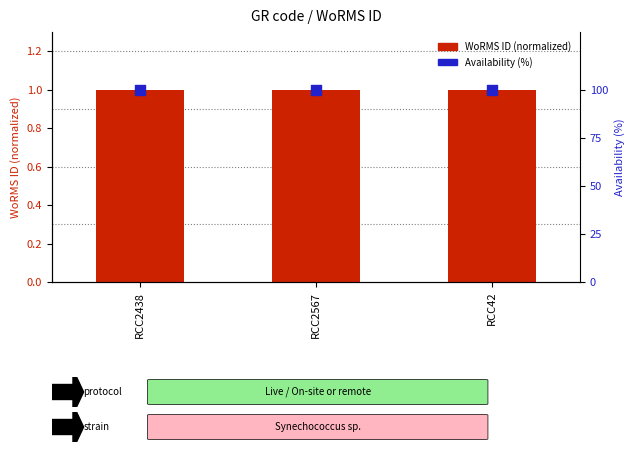

What is the total value across all series at RCC42?

101